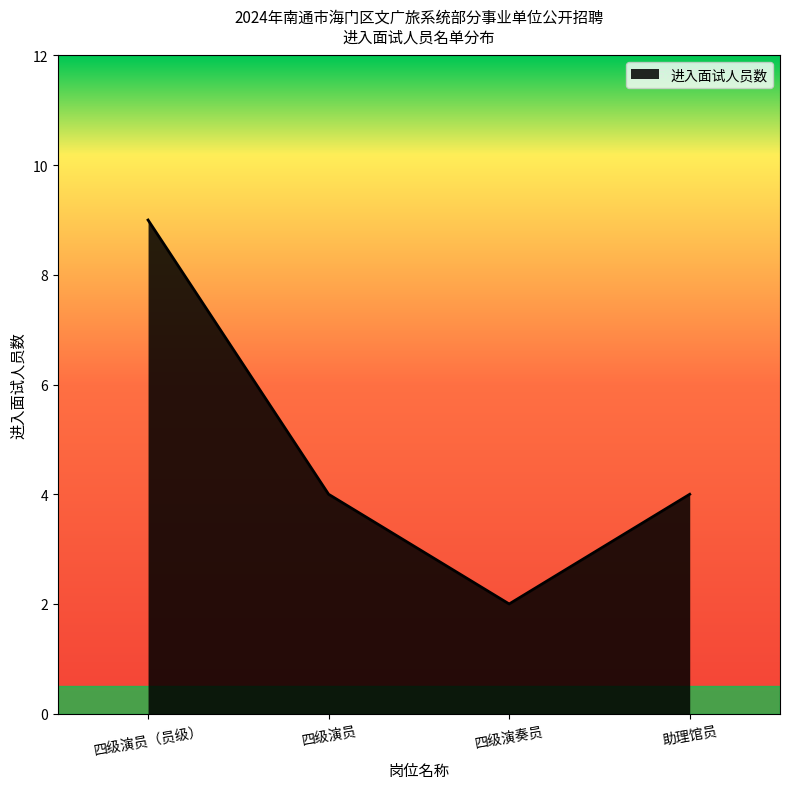

How many categories are shown in the chart?

4